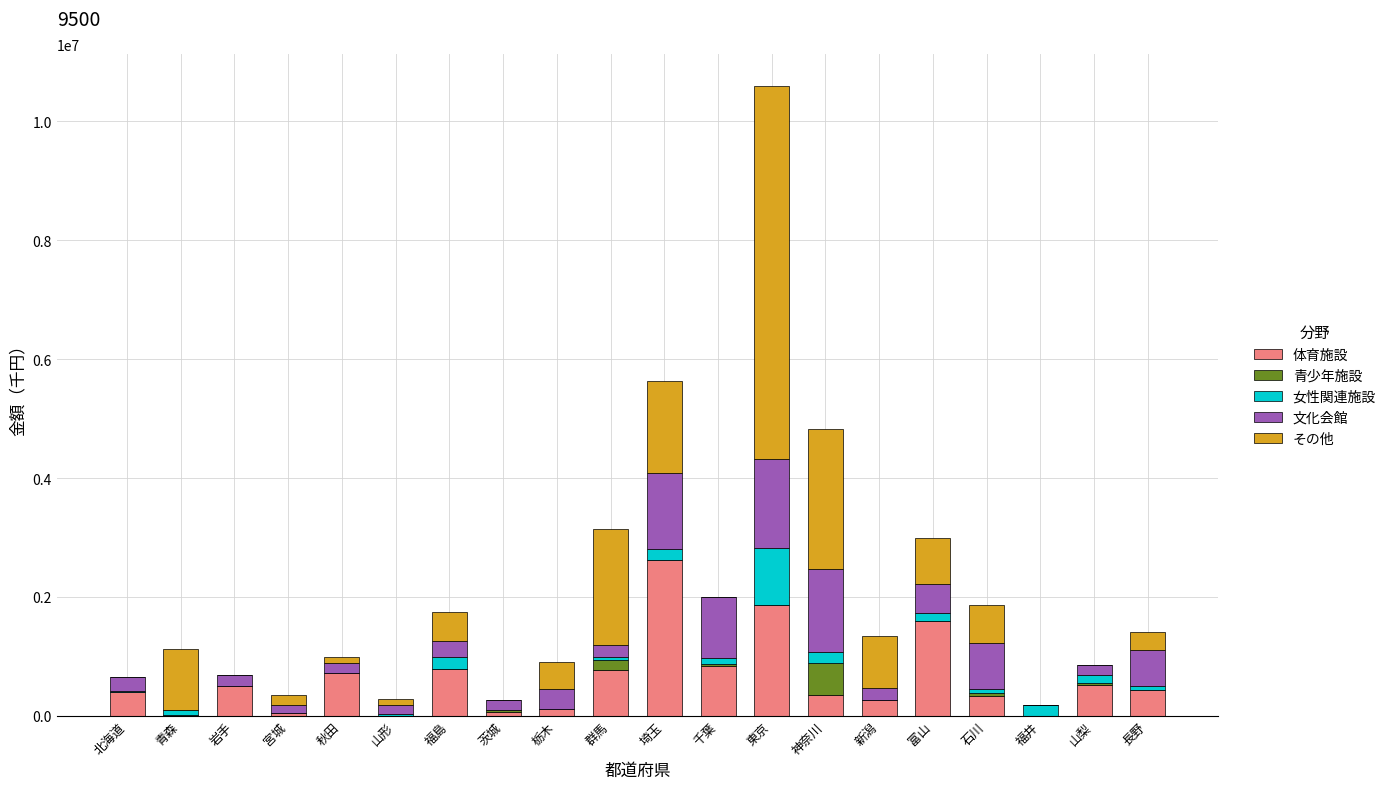

What is the maximum value for 体育施設?

2618708